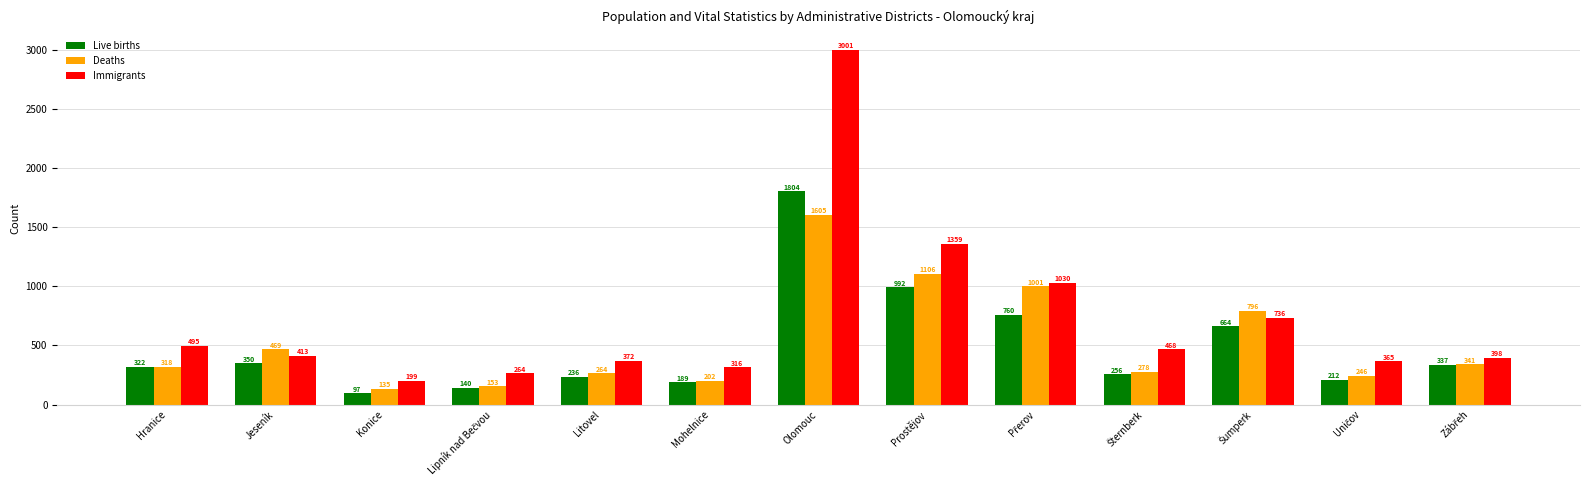

What is the highest value of the Deaths series?

1605